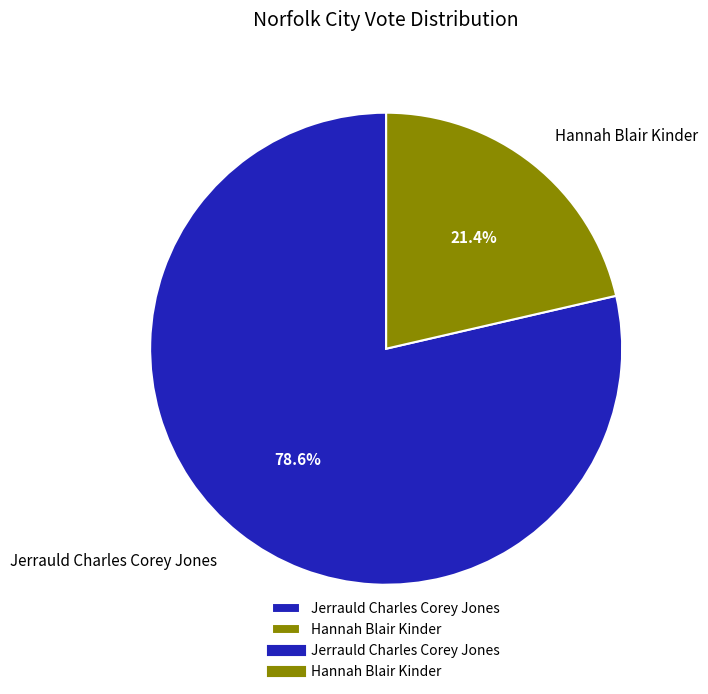

Rank the categories by value from lowest to highest.

Hannah Blair Kinder, Jerrauld Charles Corey Jones